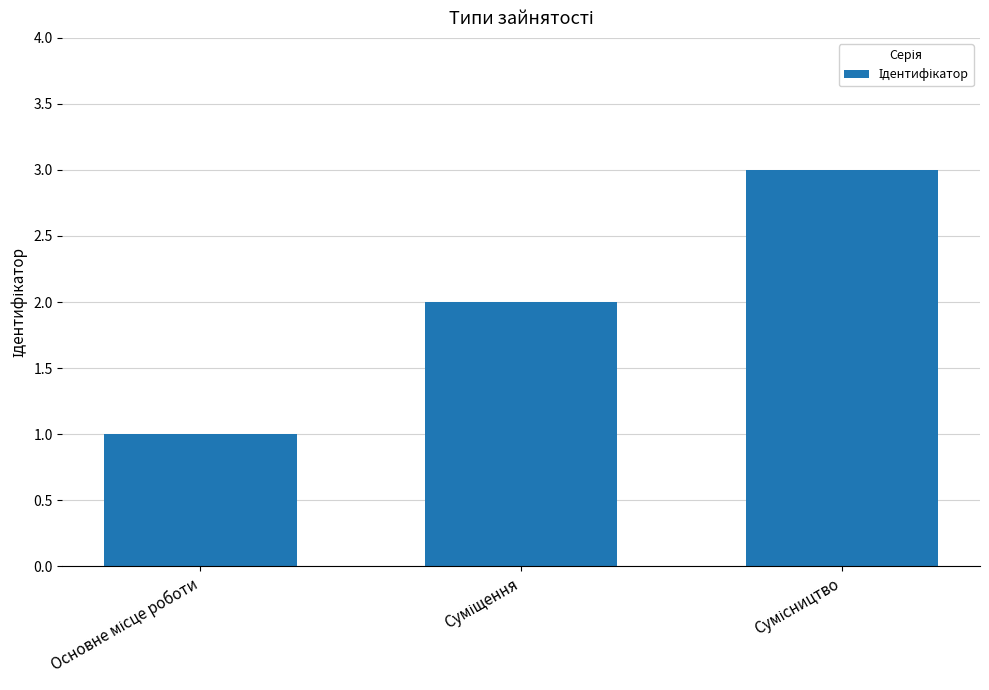

What is the greatest value displayed?

3